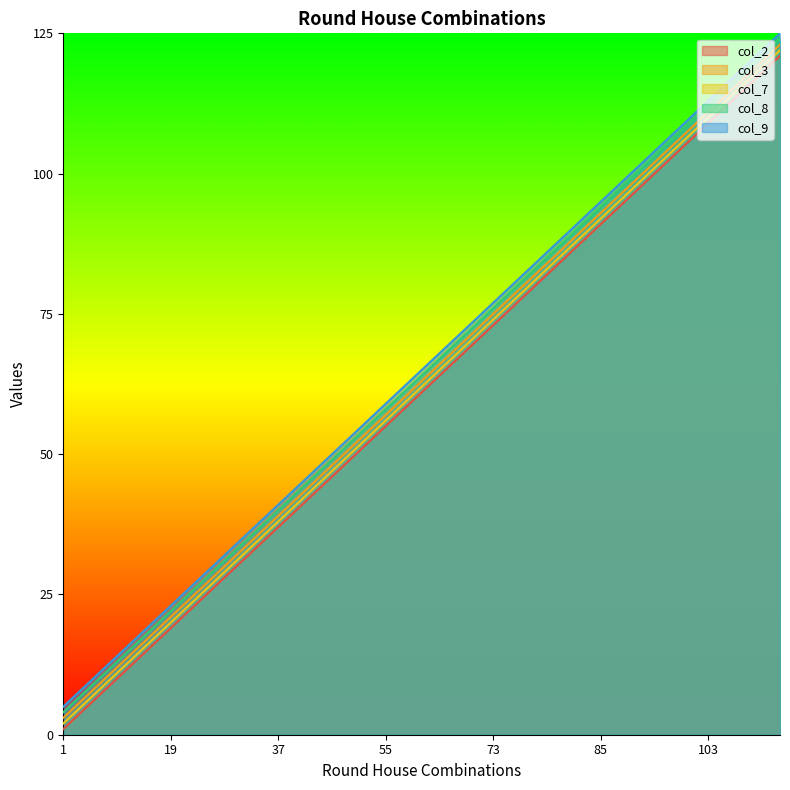

Rank the series by their maximum value, from lowest to highest.

col_2, col_7, col_3, col_8, col_9